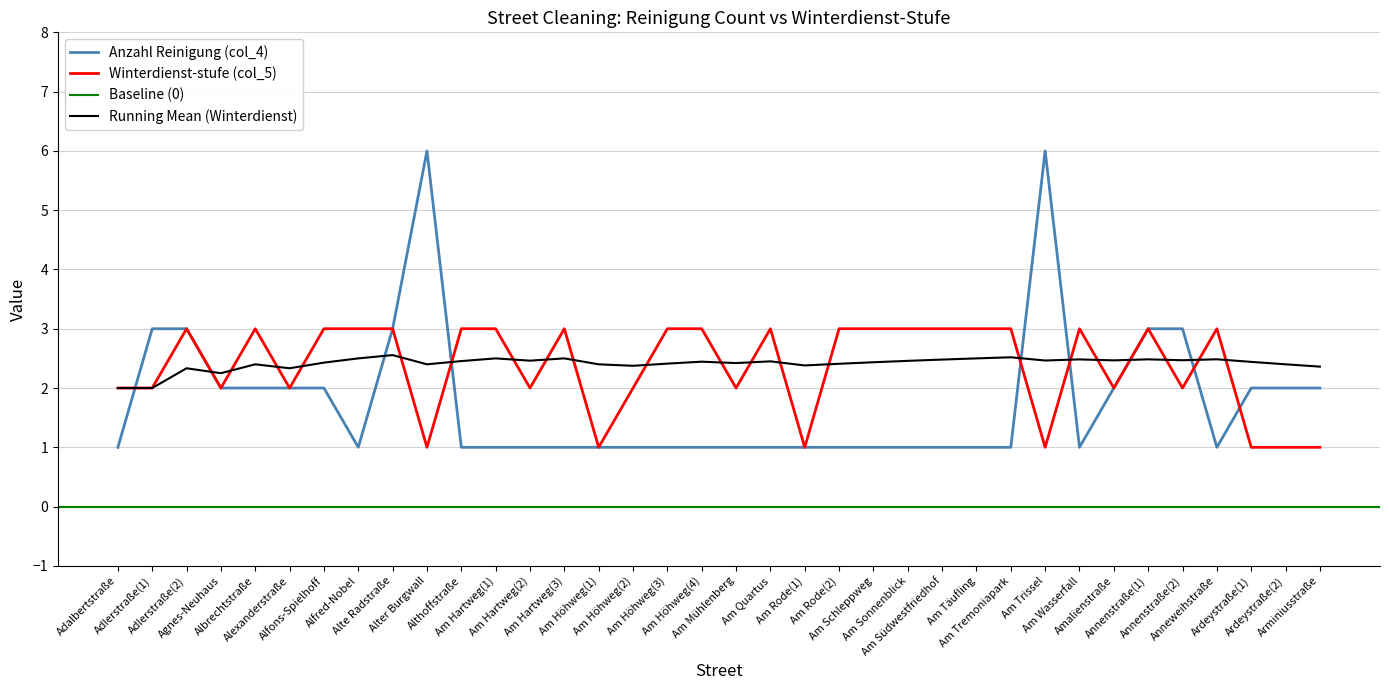

Rank the series at Amalienstraße from lowest to highest value.

Anzahl Reinigung (col_4), Winterdienst-stufe (col_5)